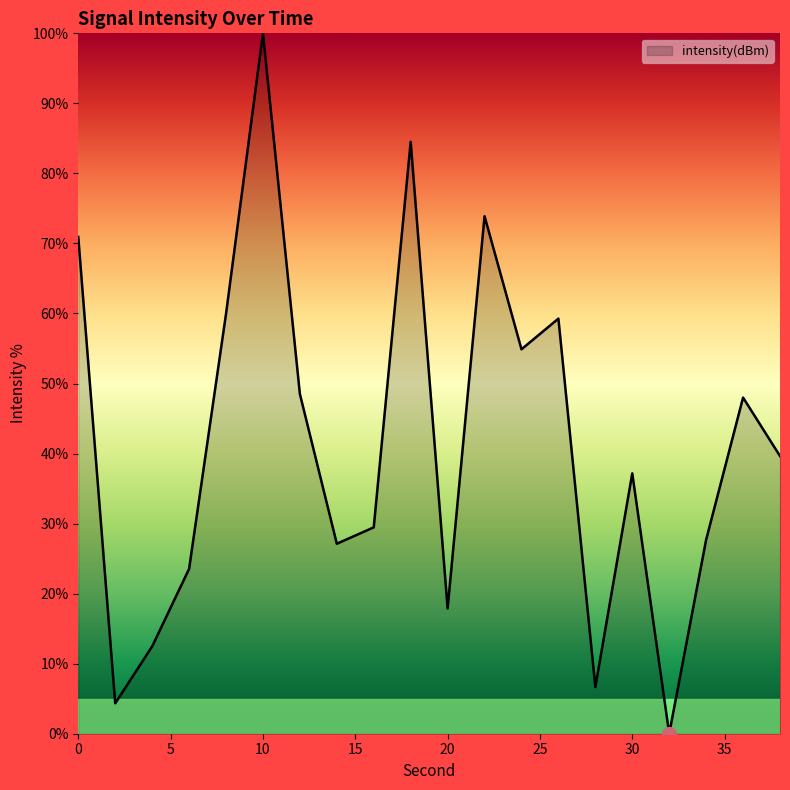

What is the difference between the maximum and second lowest values?

95.7